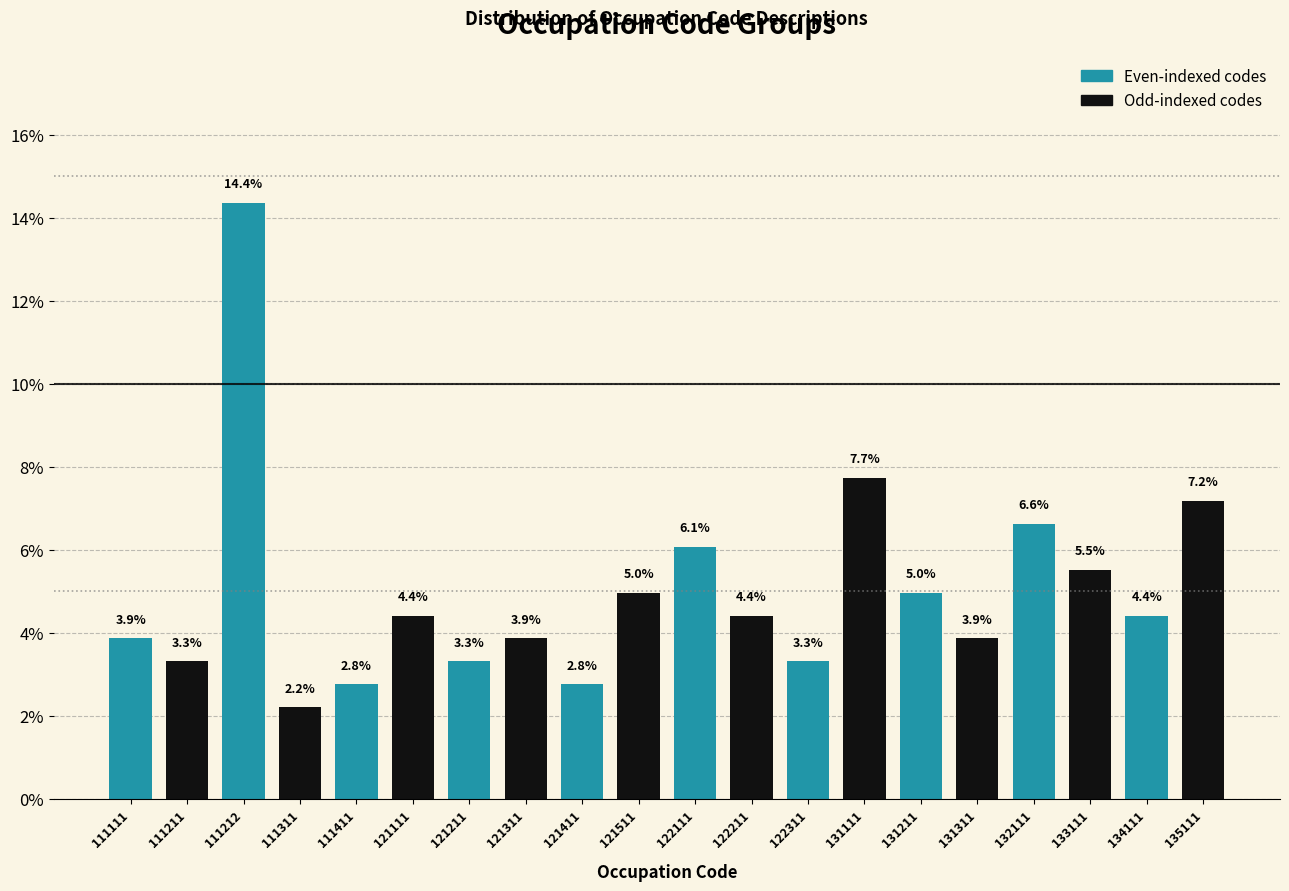

Reading left to right, what are all the values shown in this chart?

3.9	3.3	14.4	2.2	2.8	4.4	3.3	3.9	2.8	5.0	6.1	4.4	3.3	7.7	5.0	3.9	6.6	5.5	4.4	7.2